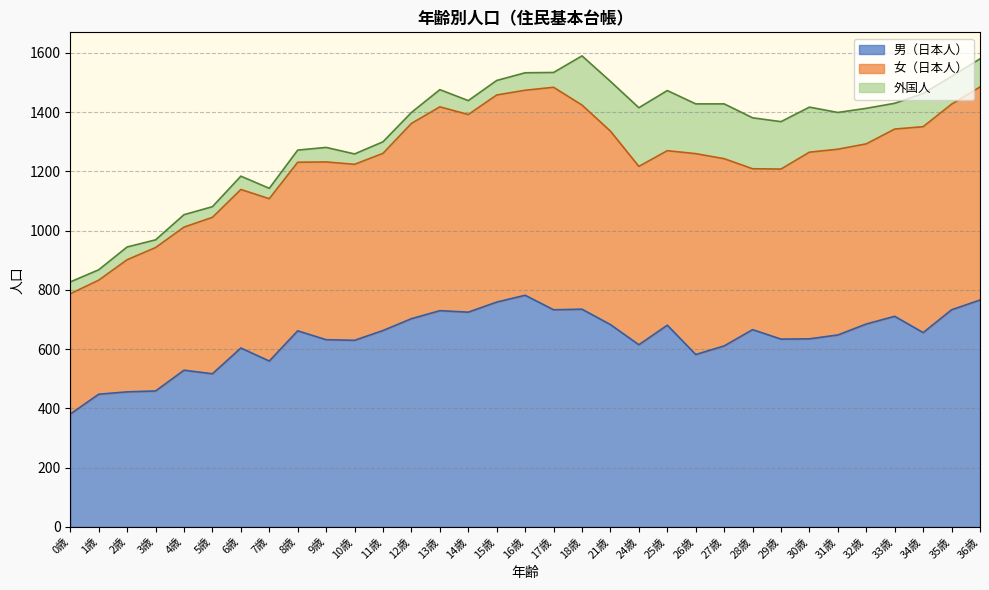

True or false: 男（日本人） and 女（日本人） intersect in this chart.

True